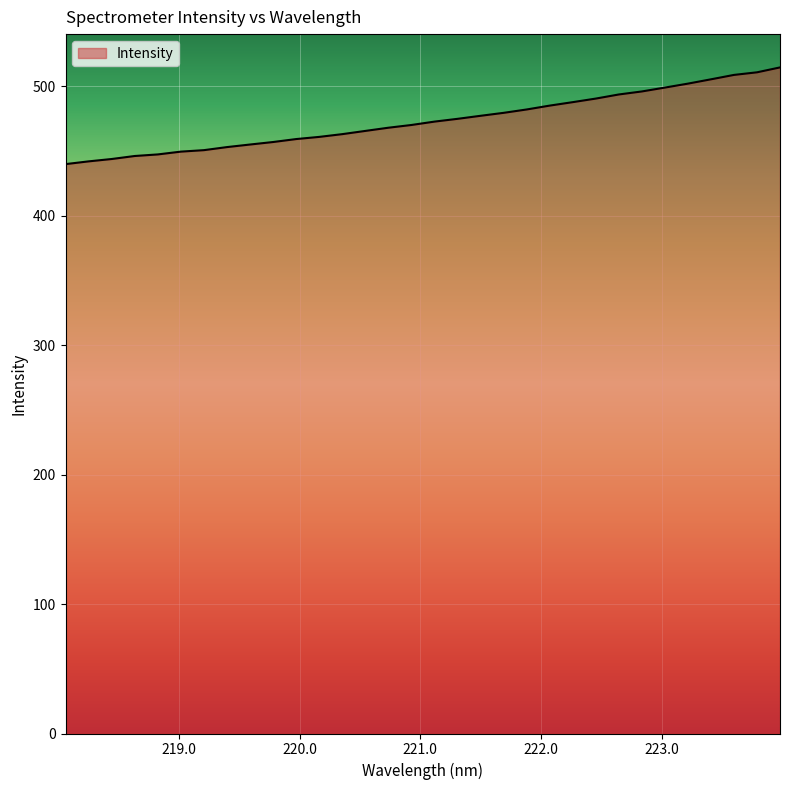

What is the maximum value shown in the chart?

514.6